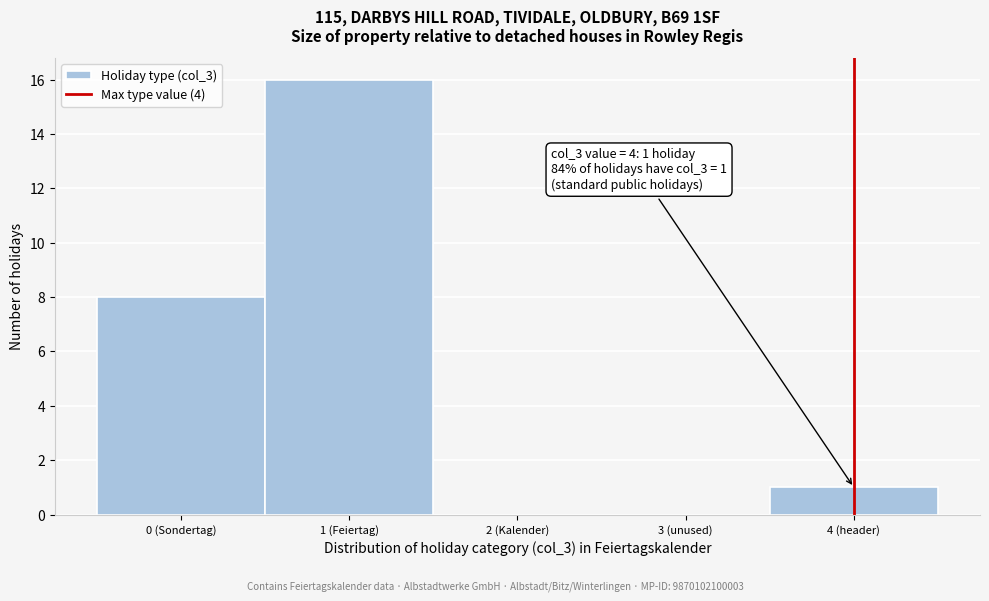

Reading right to left, list all the values displayed in this chart.

4 (header)=1	3 (unused)=0	2 (Kalender)=0	1 (Feiertag)=16	0 (Sondertag)=8